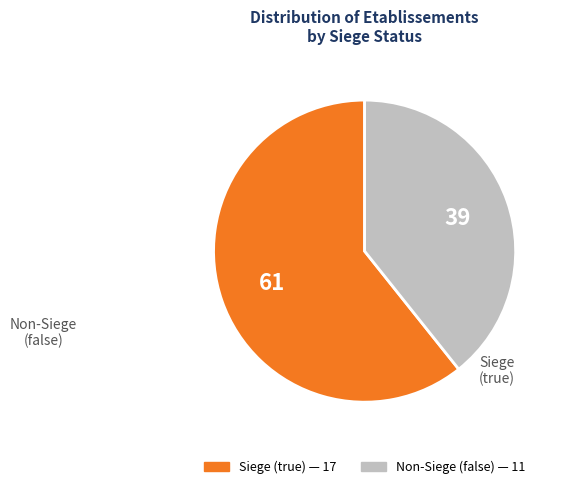

Does any single category account for the majority?

Yes